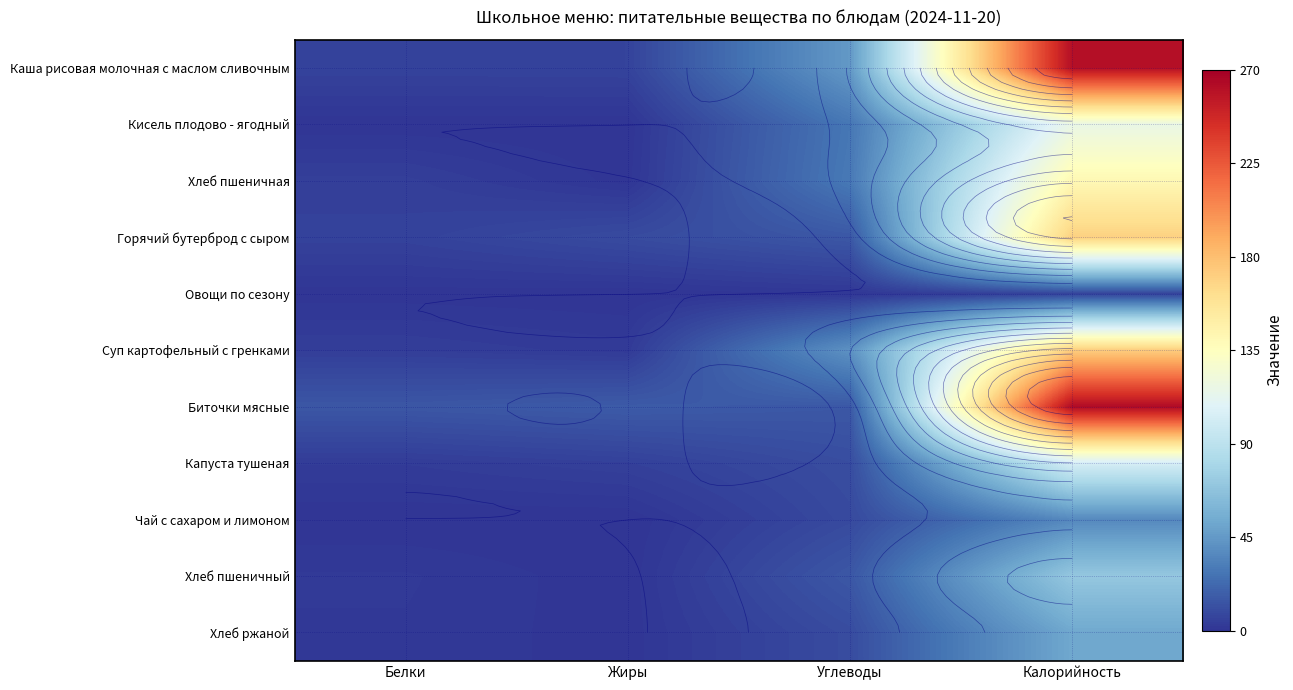

True or false: Суп картофельный с гренками has a value of 41.2 at Углеводы.

True